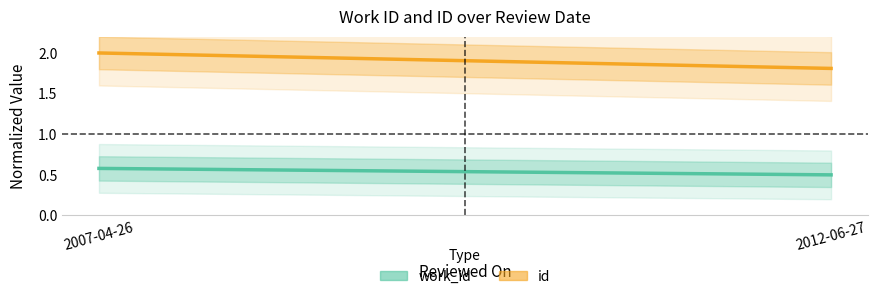

How many data points in id are less than 2?

1